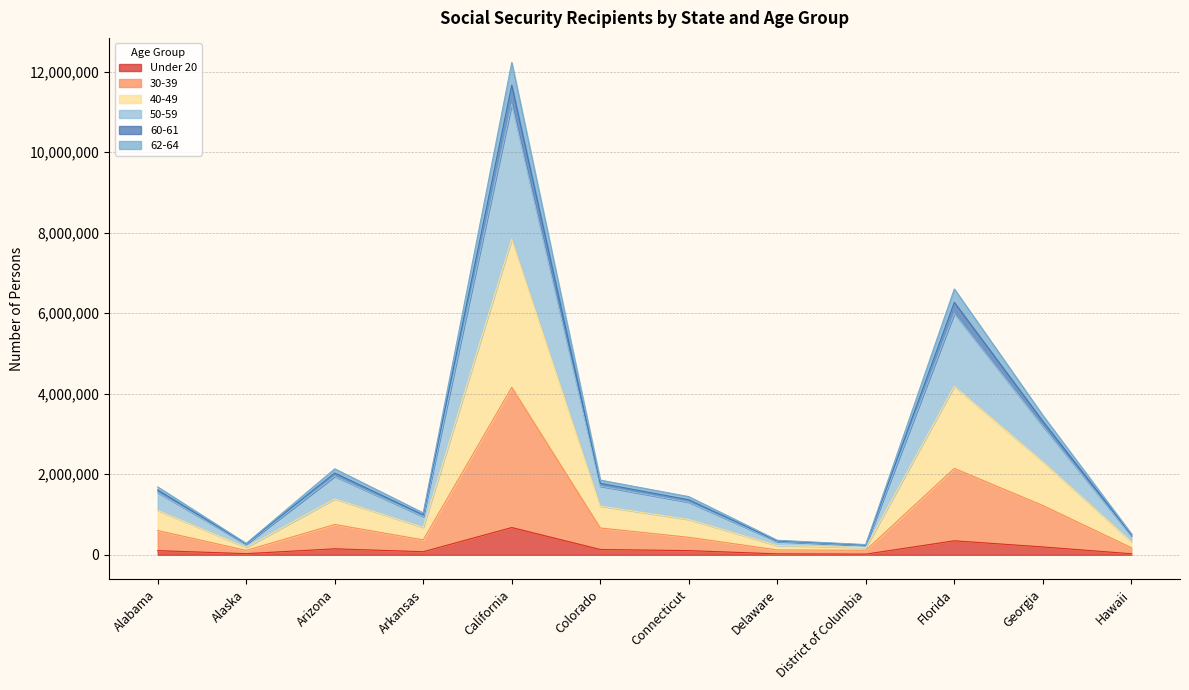

Does the chart display data point markers on the line(s)?

No